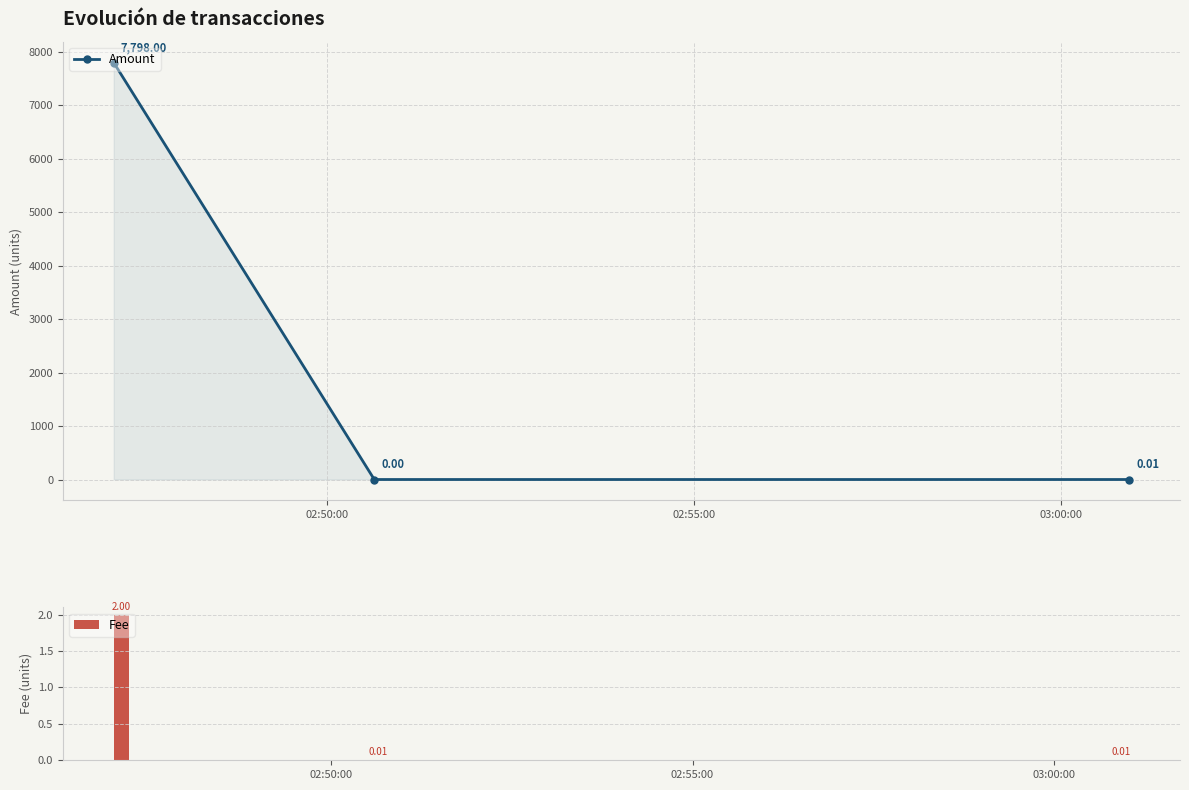

Which series has the largest total across all categories?

Amount